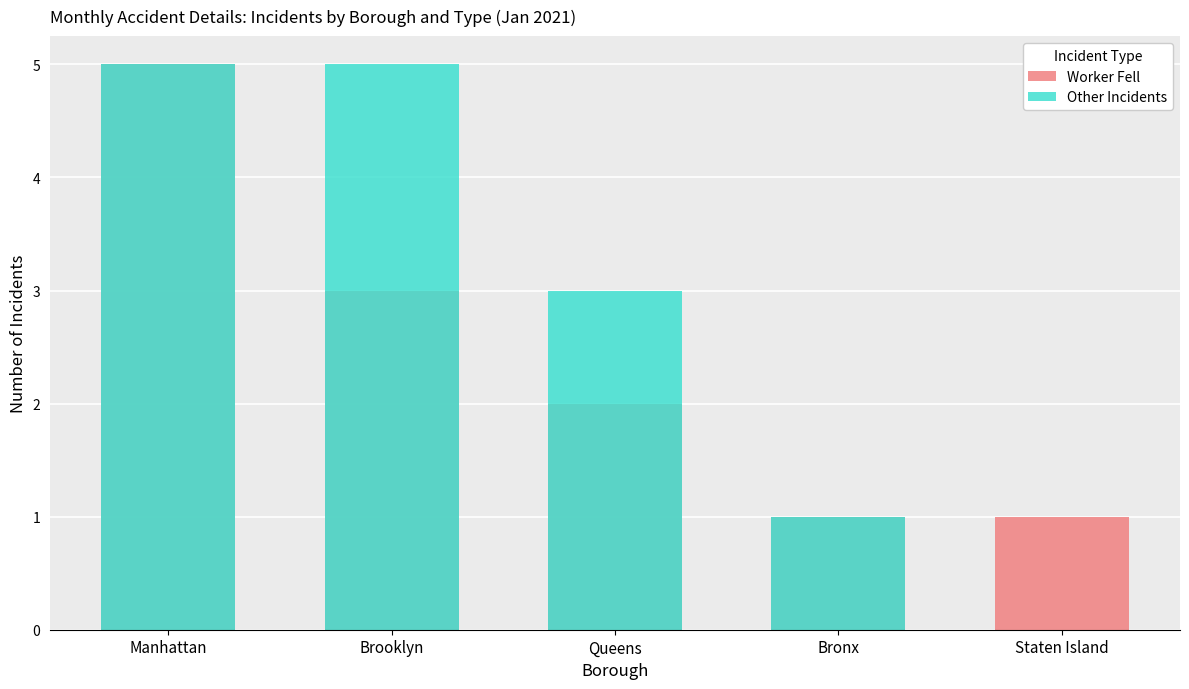

Which series has the largest total across all categories?

Other Incidents